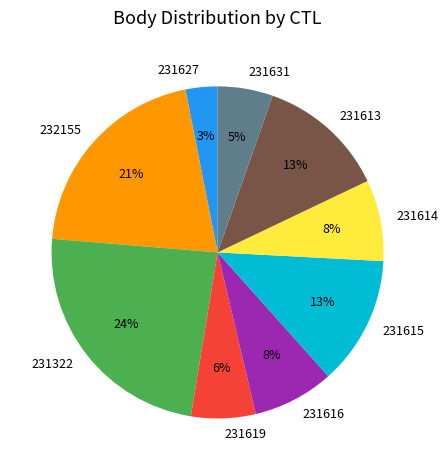

Do 231615 and 231322 together represent more than half of the pie?

No